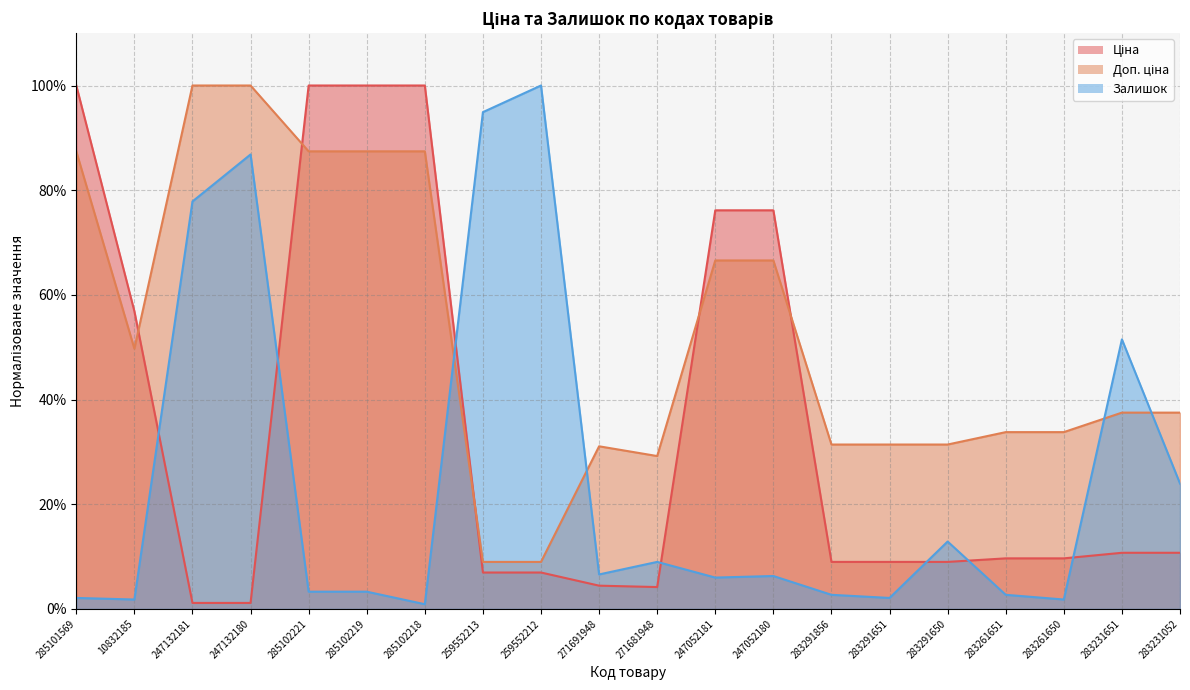

At which label does Доп. ціна reach its peak?

247132181